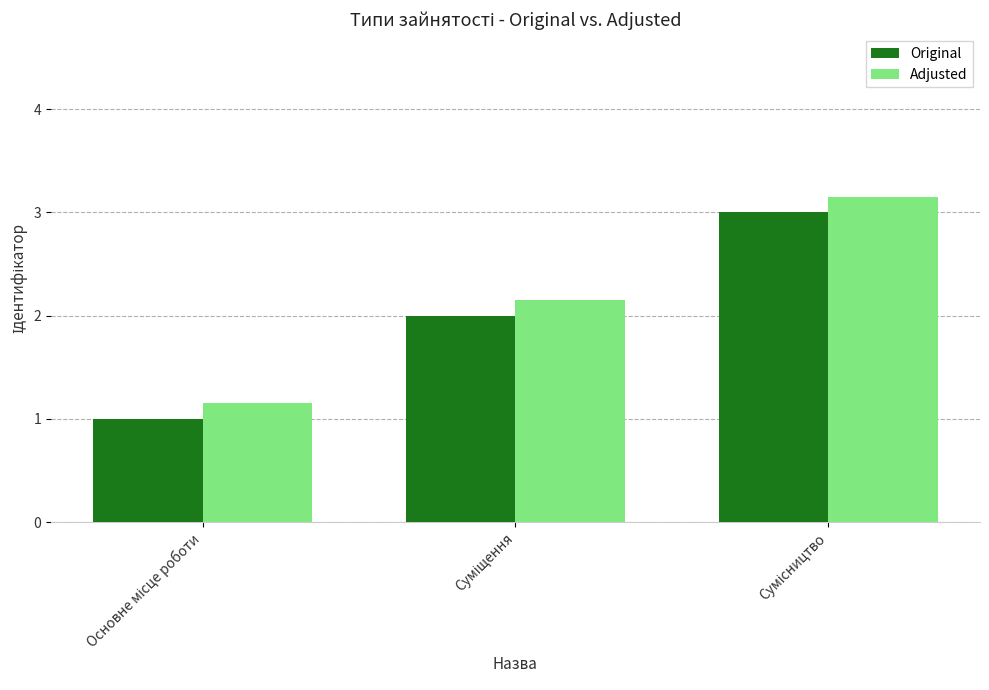

At how many categories does at least one series exceed 1?

3